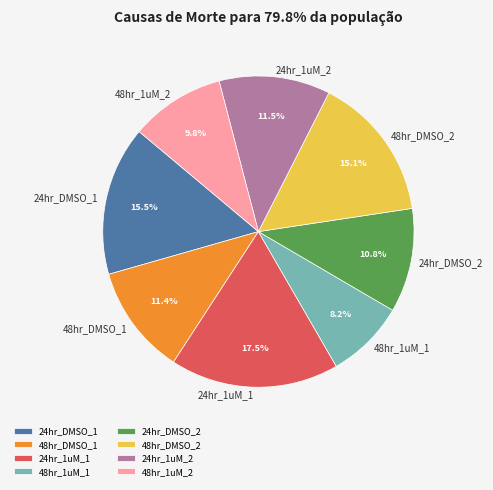

Is it true that 24hr_1uM_2 is 19% of the pie?

False